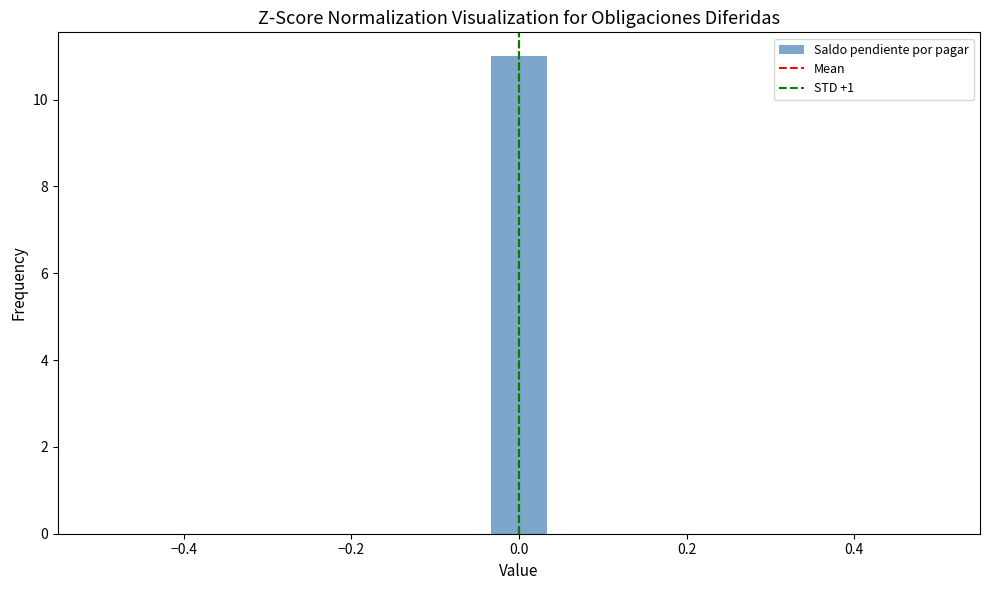

Around what value on the x-axis is the tallest bar? Give the approximate position of its centre, as read against the axis.

0.00